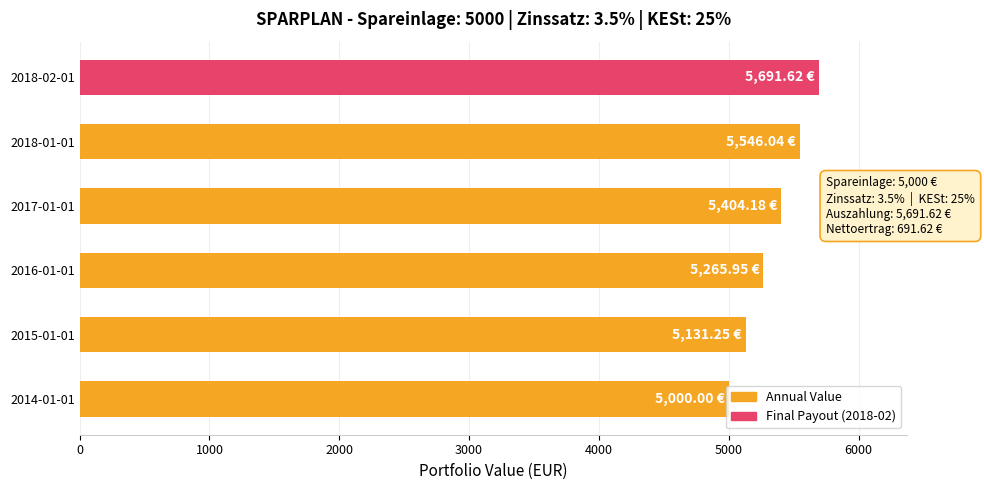

What is the change in value from 2015-01-01 to 2018-01-01?

+414.8